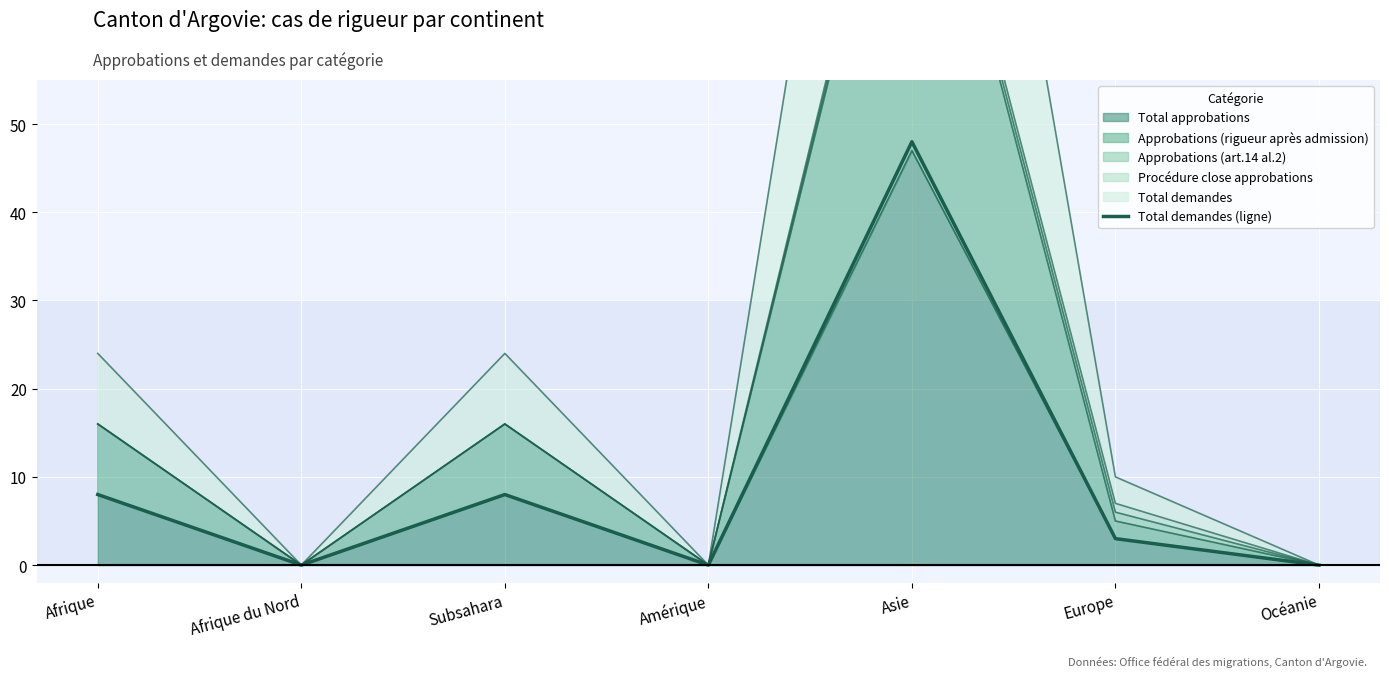

What is the label of the 3rd point from the right?

Asie